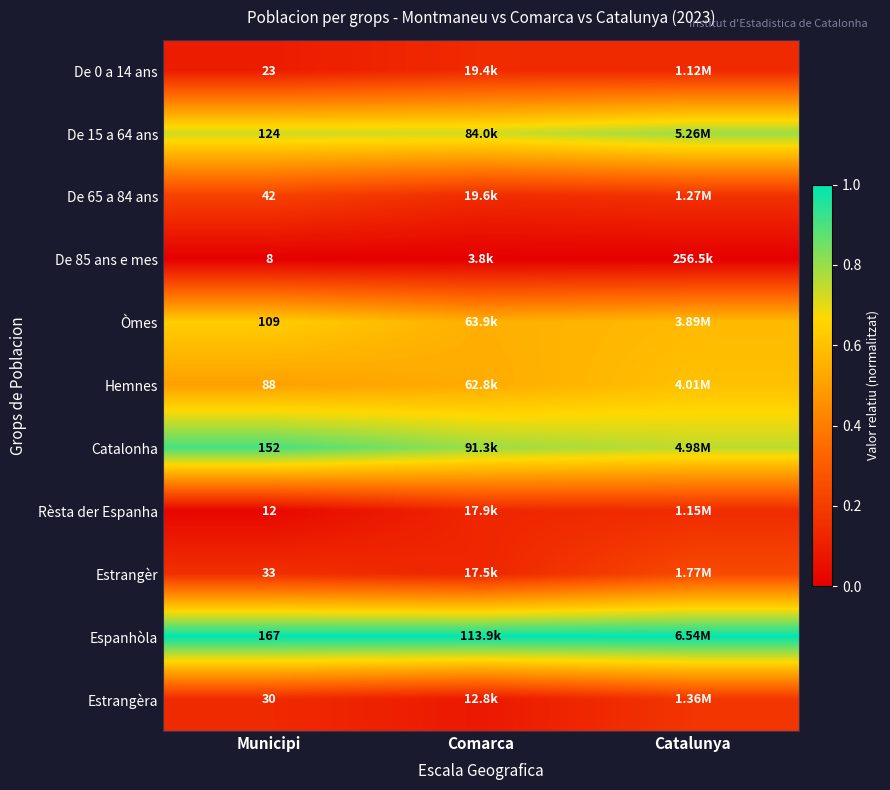

The Estrangèr series shows 0.2 at Municipi. True or false?

True